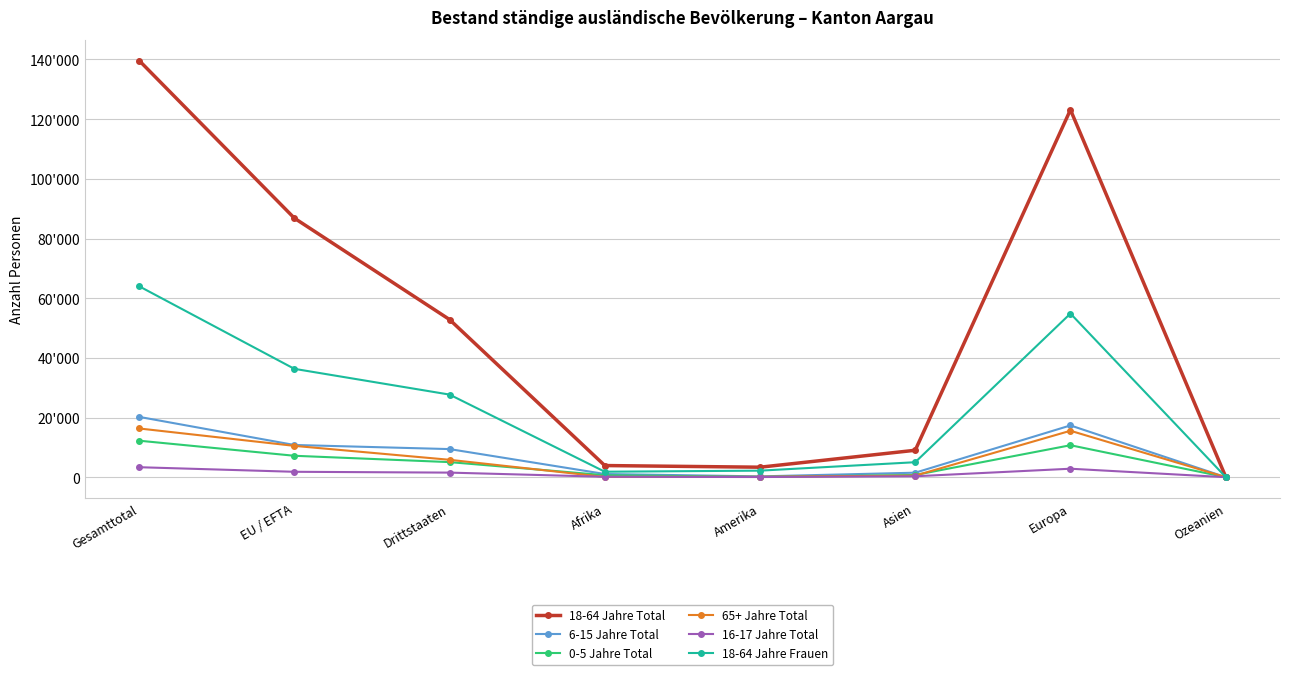

Reading right to left, transcribe all the data shown in this chart.

18-64 Jahre Total: 150	123137	9022	3346	3901	52832	86827	139659
6-15 Jahre Total: 15	17347	1503	269	1068	9416	10797	20213
0-5 Jahre Total: 2	10712	739	99	666	5053	7178	12231
65+ Jahre Total: 11	15559	536	134	83	5830	10499	16329
16-17 Jahre Total: 1	2836	306	56	139	1532	1809	3341
18-64 Jahre Frauen: 66	54847	5018	2190	1830	27683	36316	63999